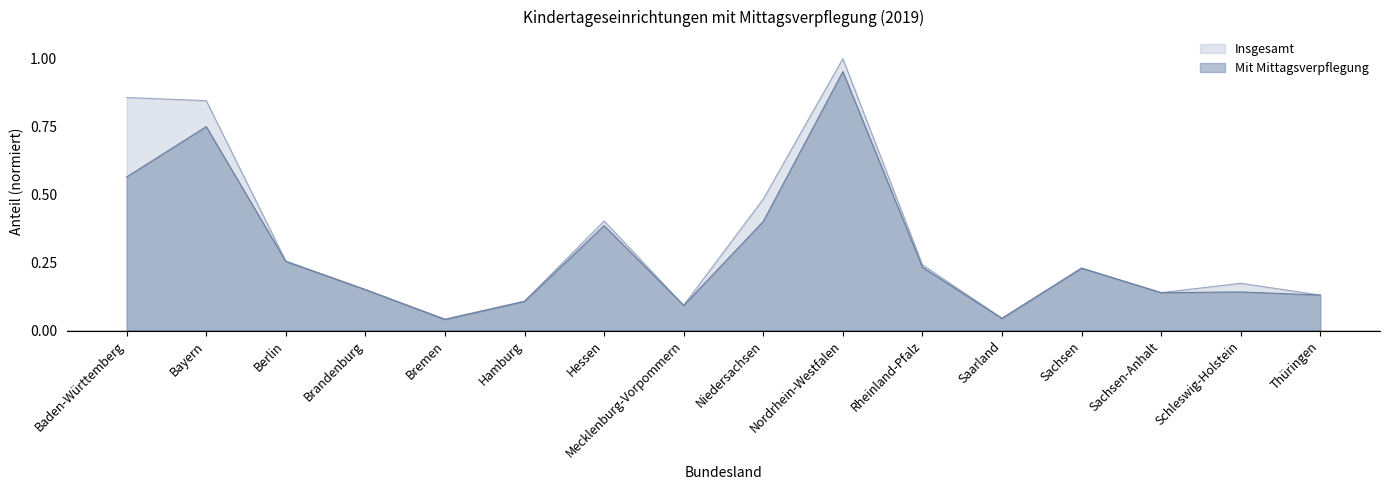

How many data points does each series have?

16